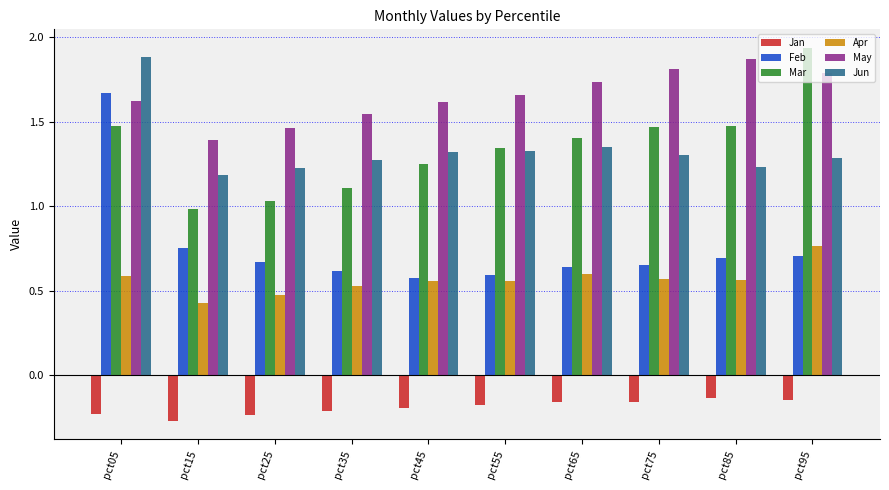

What is the difference between the highest and lowest values at pct85?

2.0